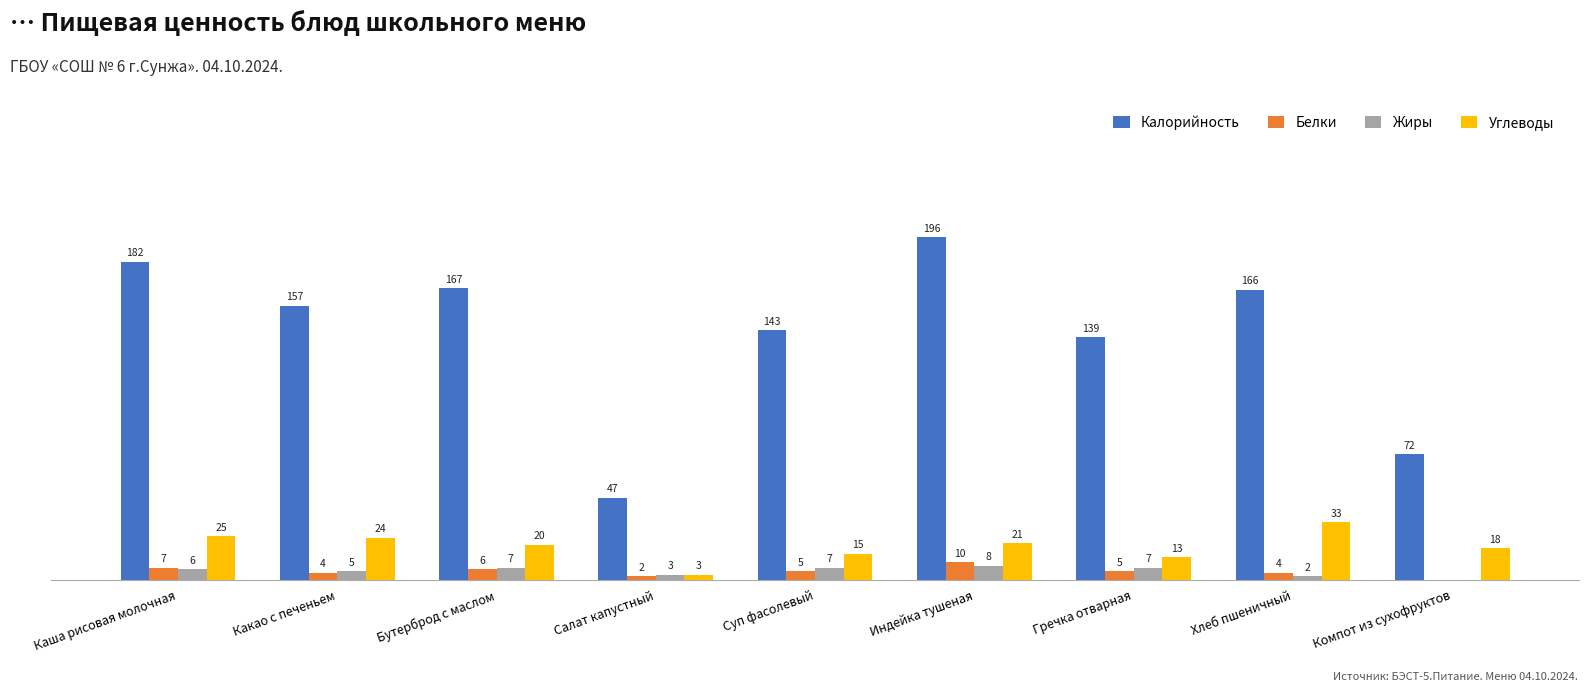

Which series has the widest spread of values?

Калорийность